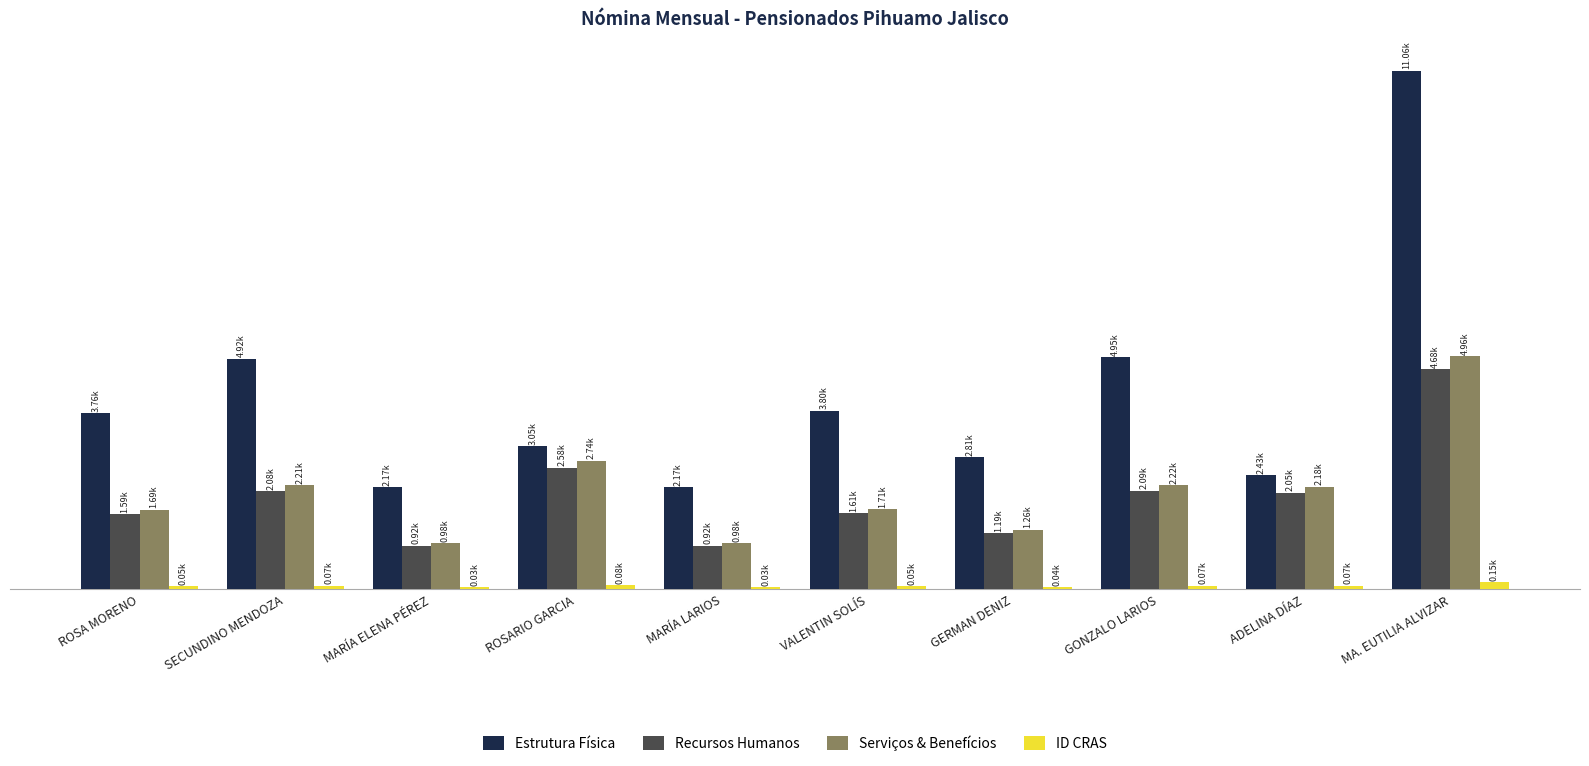

Are the bars grouped side by side (vs. stacked)?

Yes